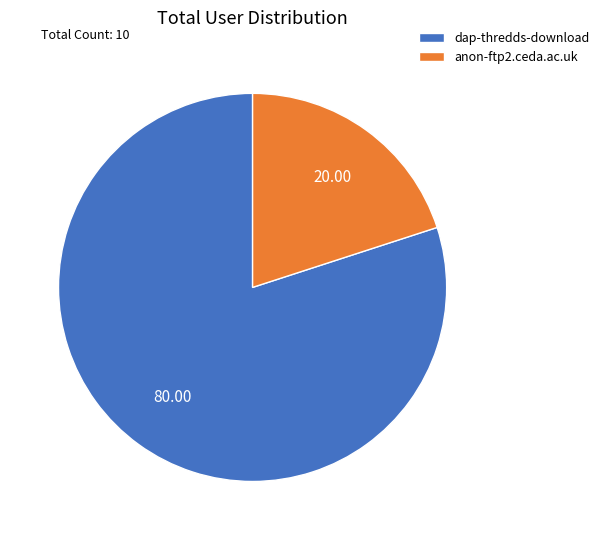

True or false: dap-thredds-download accounts for 92% of the total.

False